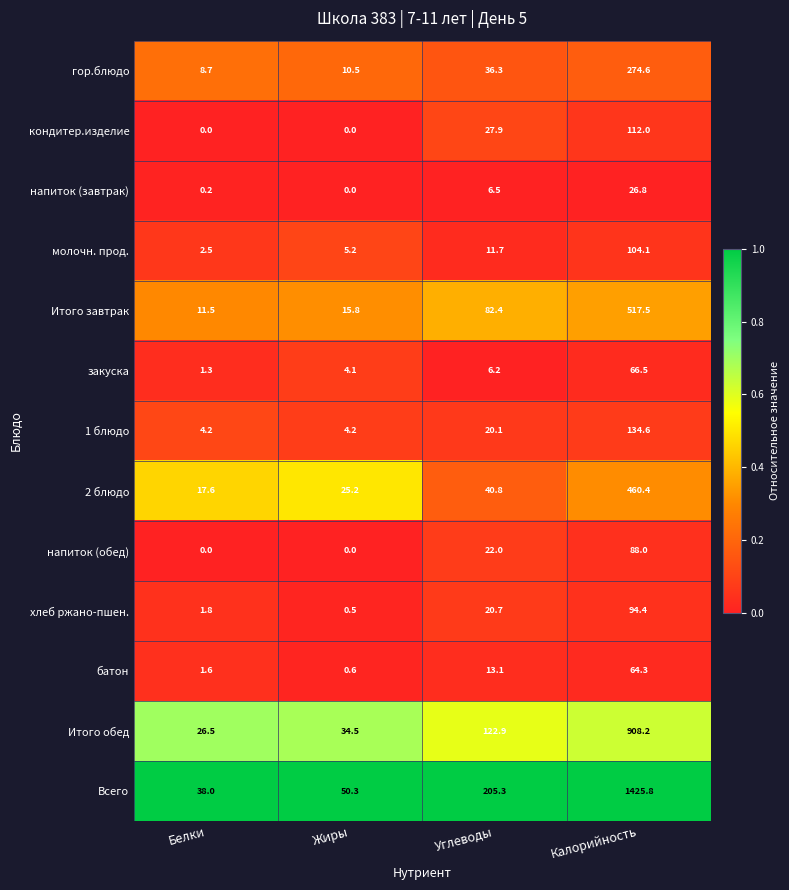

What is the difference between the second highest and minimum values in the напиток (обед) series?

22.0